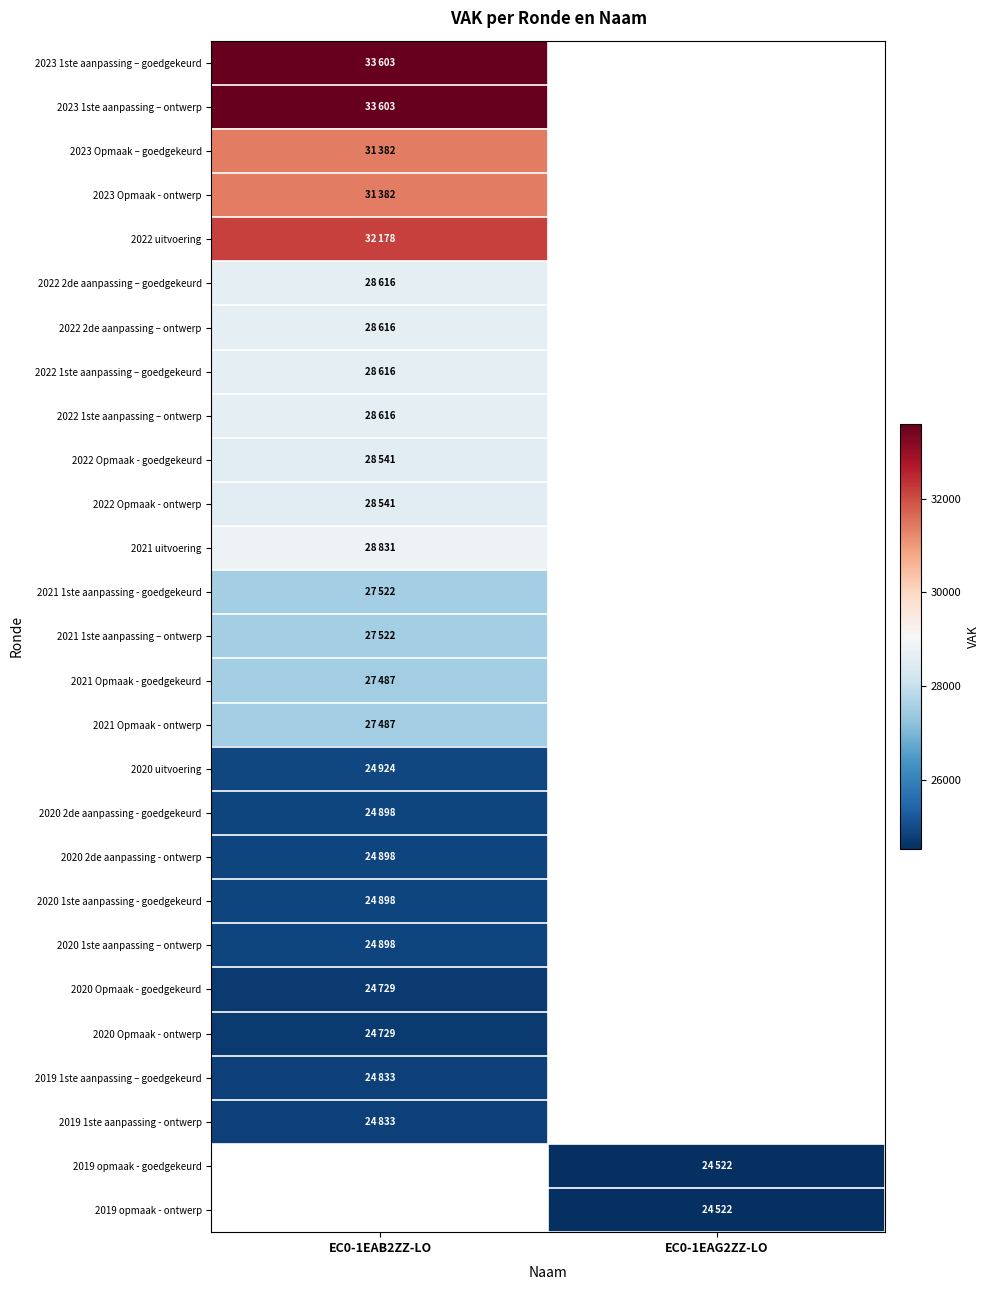

Which has a higher value, EC0-1EAG2ZZ-LO or EC0-1EAB2ZZ-LO?

EC0-1EAB2ZZ-LO